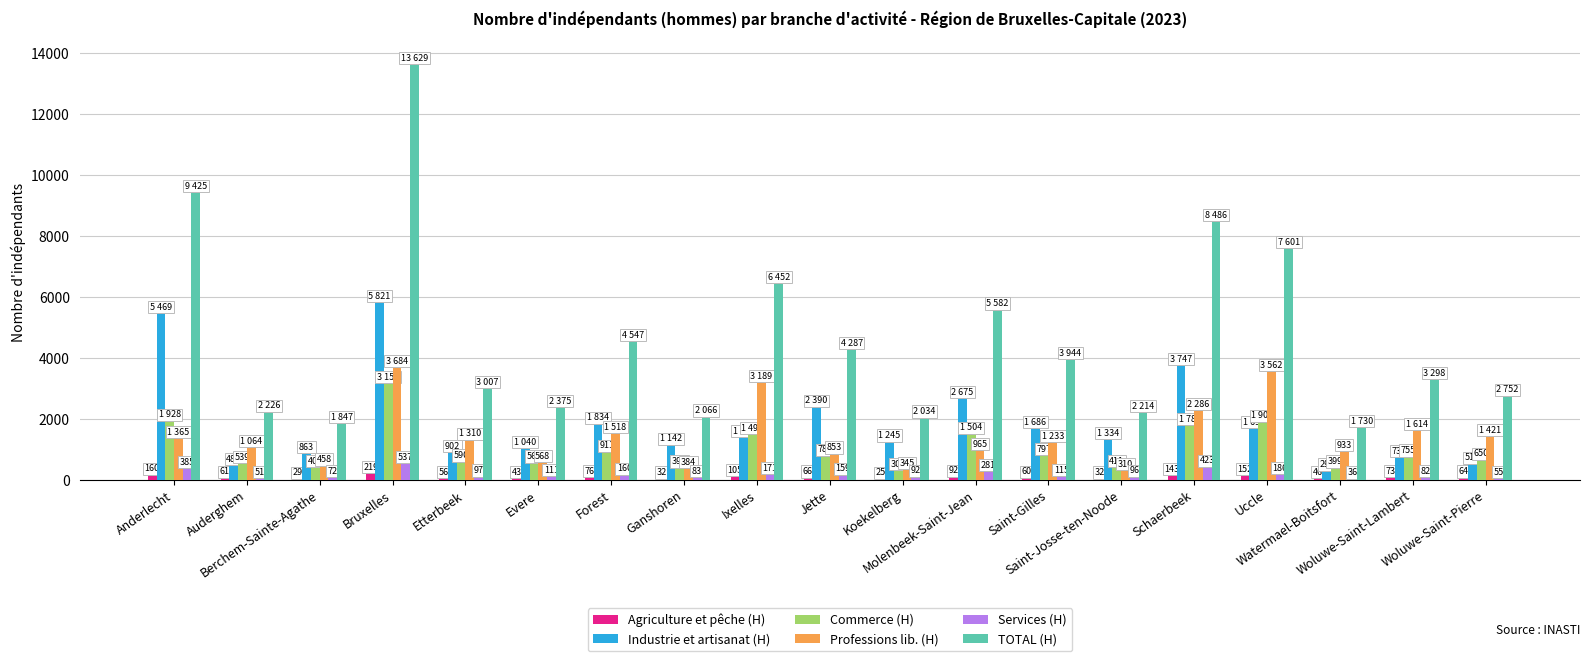

Which series has the largest total across all categories?

TOTAL (H)